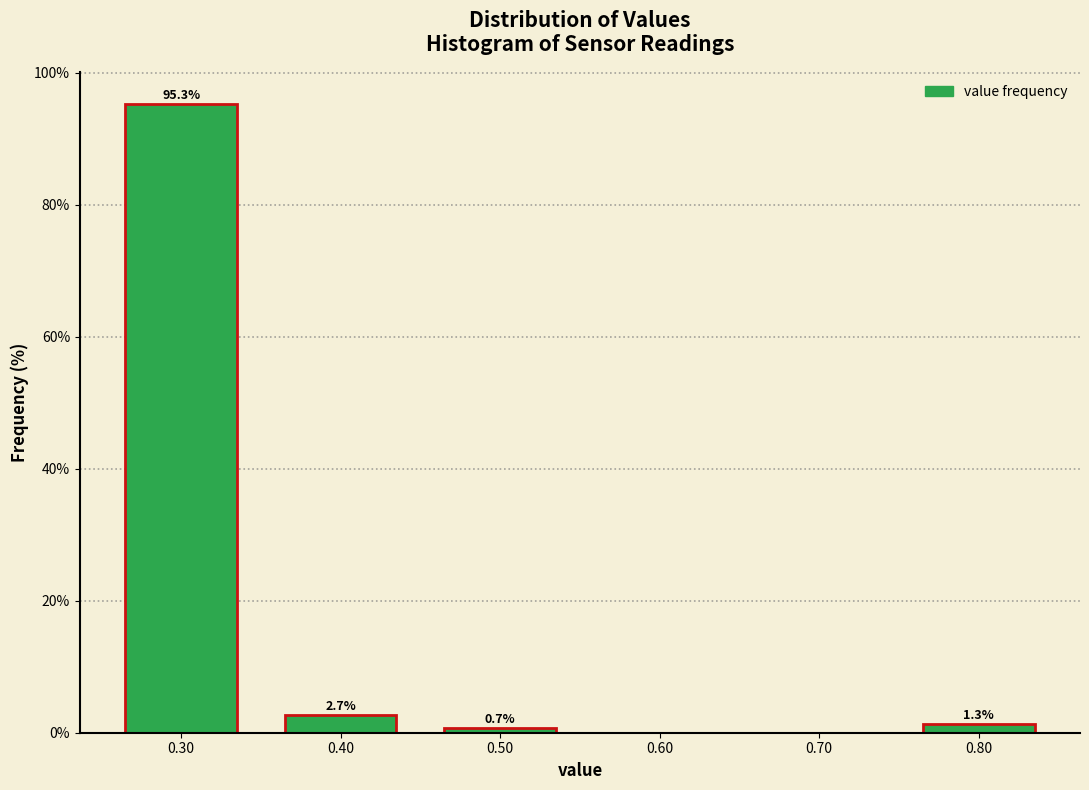

Reading left to right, extract all data points from this chart.

0.30=95.3	0.40=2.7	0.50=0.7	0.60=0.0	0.70=0.0	0.80=1.3